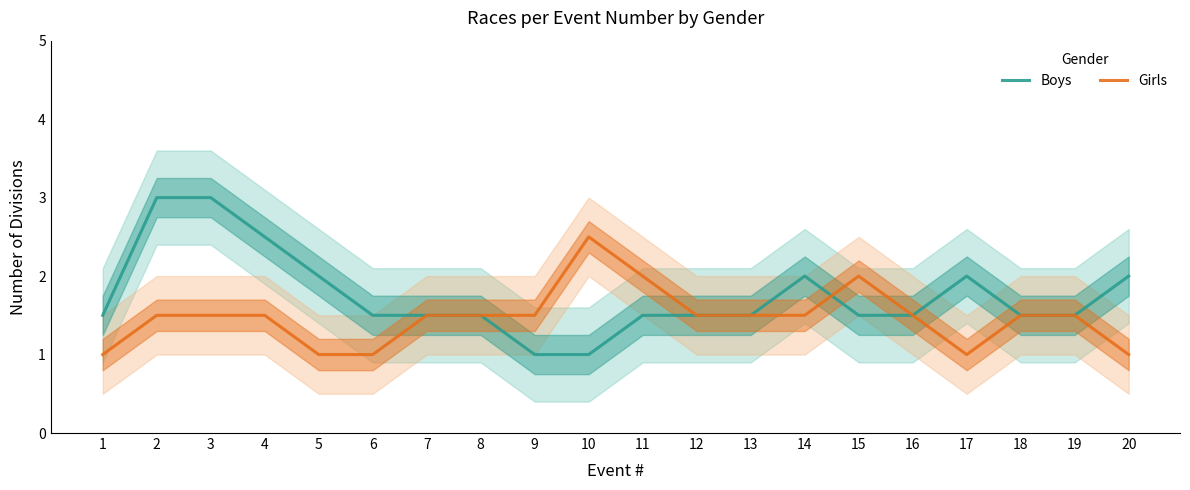

Reading left to right, list all the values displayed in this chart.

Boys: 1.5	3.0	3.0	2.5	2.0	1.5	1.5	1.5	1.0	1.0	1.5	1.5	1.5	2.0	1.5	1.5	2.0	1.5	1.5	2.0
Girls: 1.0	1.5	1.5	1.5	1.0	1.0	1.5	1.5	1.5	2.5	2.0	1.5	1.5	1.5	2.0	1.5	1.0	1.5	1.5	1.0